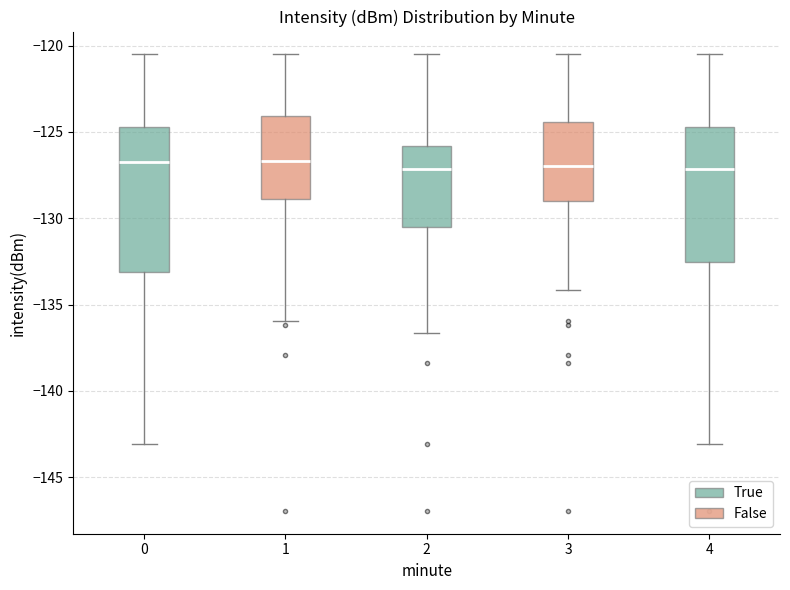

Where does the upper whisker of the box at x = 4 end on the y-axis? The values are not printed on the chart, so give them approximately, as read against the axis.

-120.5